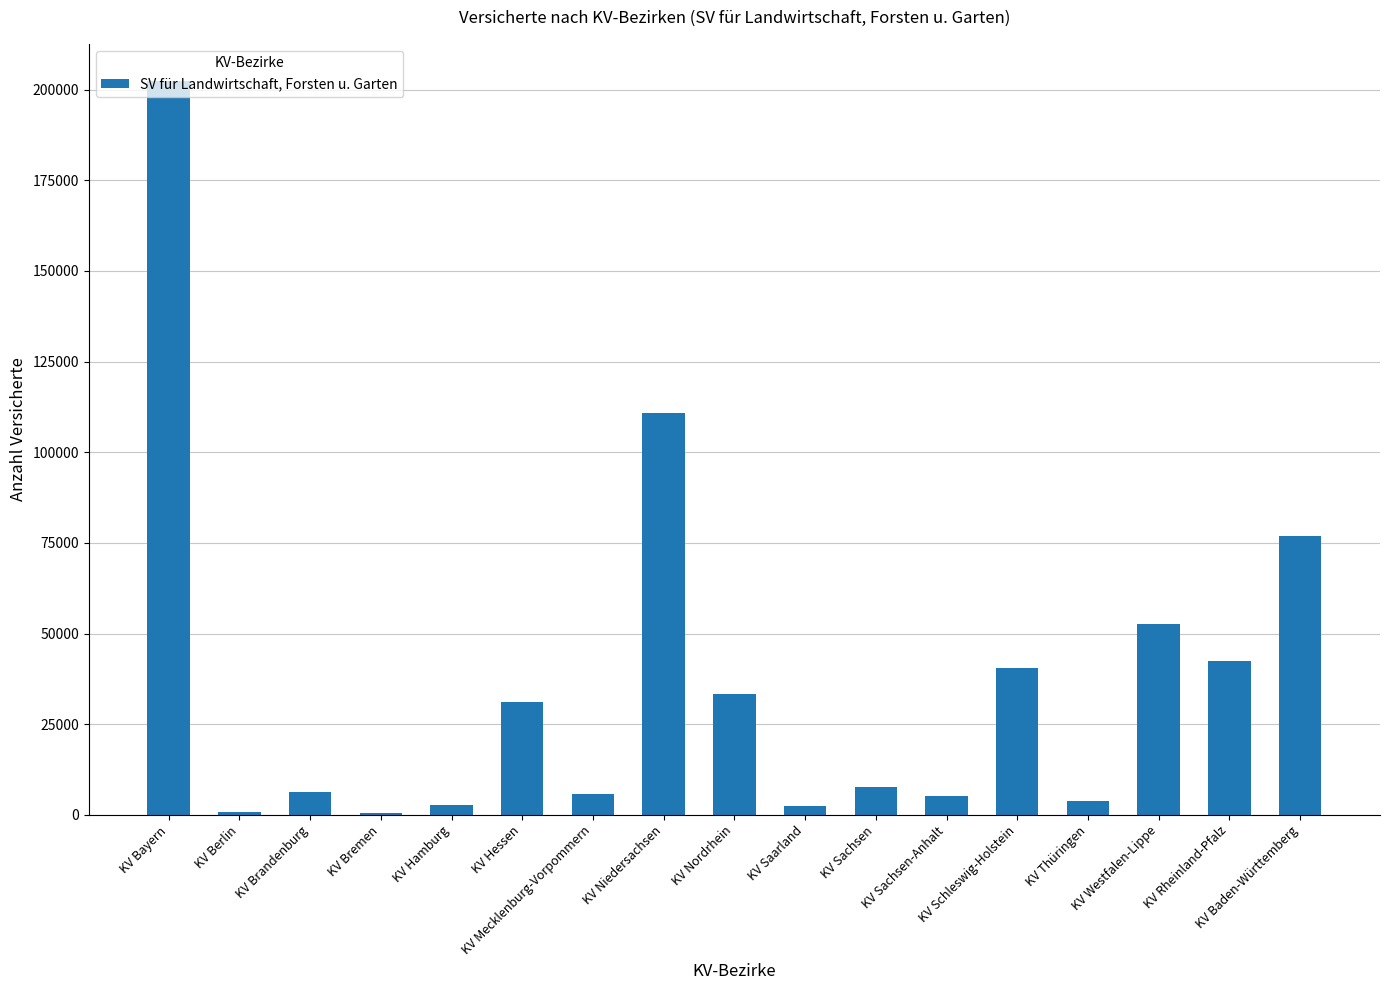

The value at KV Niedersachsen is 110692. True or false?

True